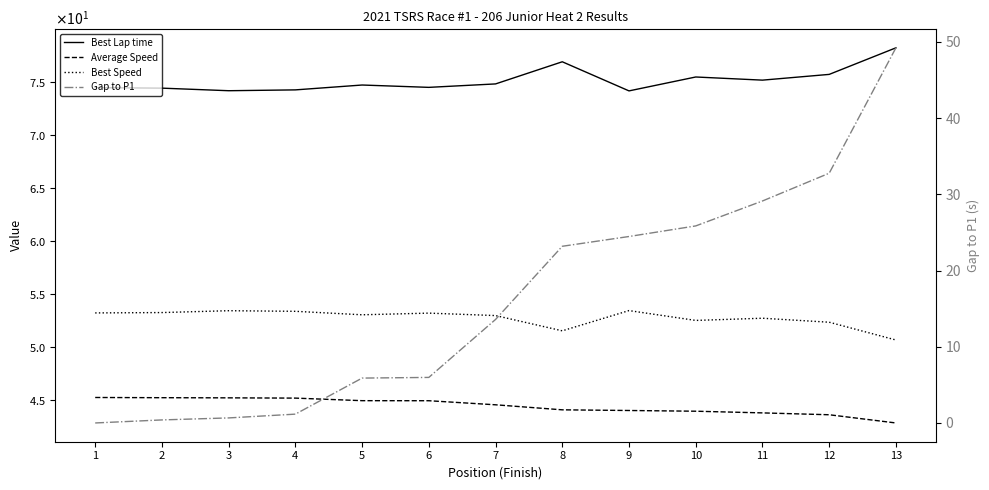

List the series in order of their peak value, lowest first.

Average Speed, Gap to P1, Best Speed, Best Lap time